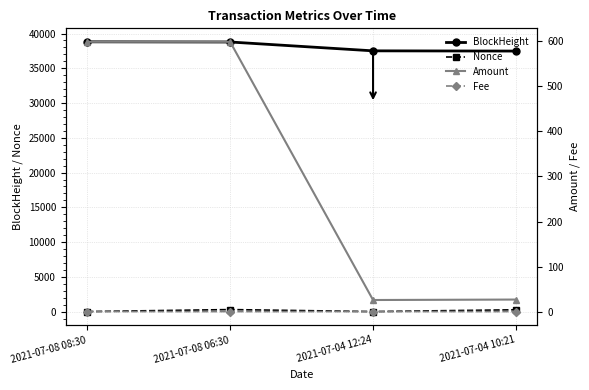

Between 2021-07-08 08:30 and 2021-07-04 12:24, which is larger?

2021-07-08 08:30